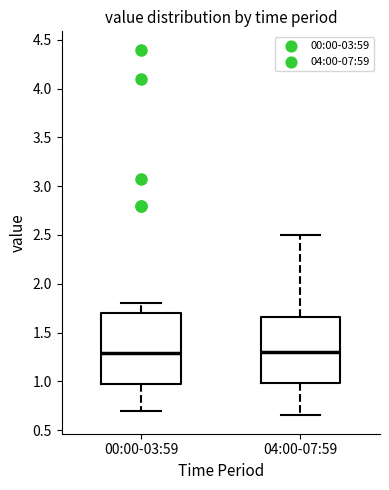

Reading left to right, read every box against the y-axis: the position of its median line, the range the box covers, and the ends of its whiskers. The values are not printed on the chart, so give them approximately, as read against the axis.

00:00-03:59: median 1.30, box 1.00 to 1.70, whiskers 0.70 to 1.80
04:00-07:59: median 1.30, box 1.00 to 1.65, whiskers 0.65 to 2.50